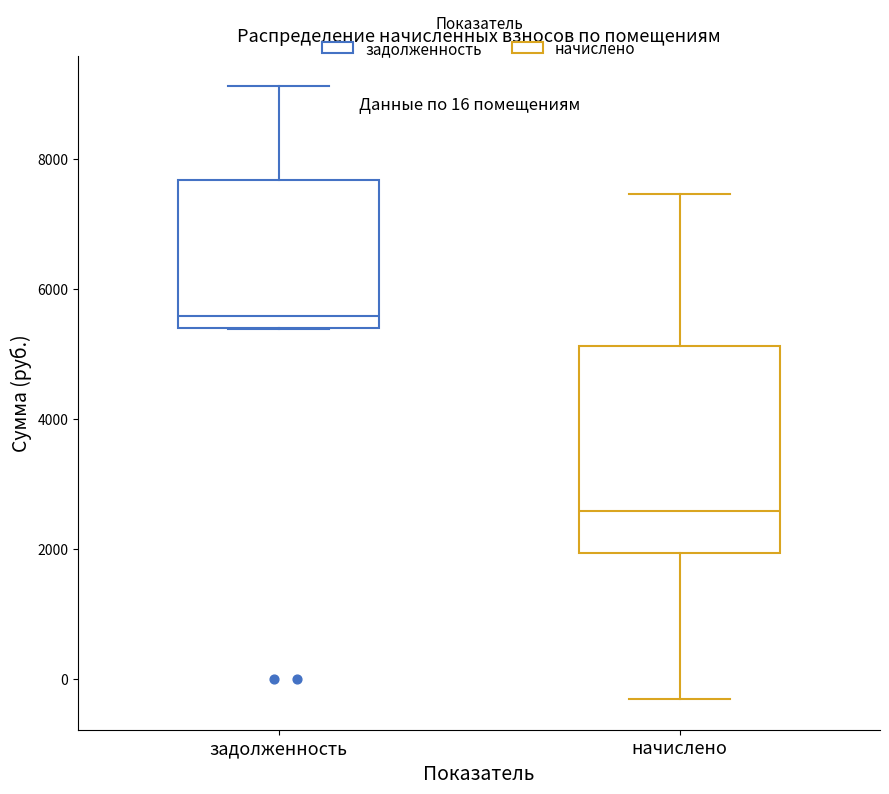

Which box is the tallest, from its lower edge to its upper edge?

начислено